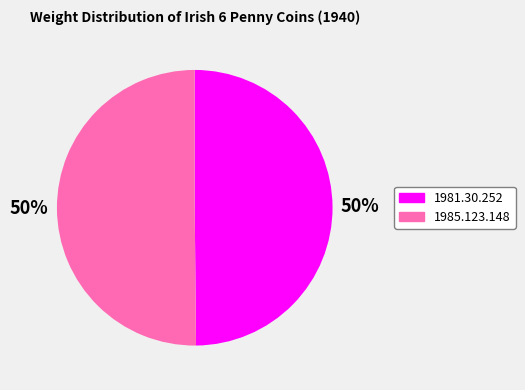

To the nearest percent, what is the combined percentage of 1981.30.252 and 1985.123.148?

100%